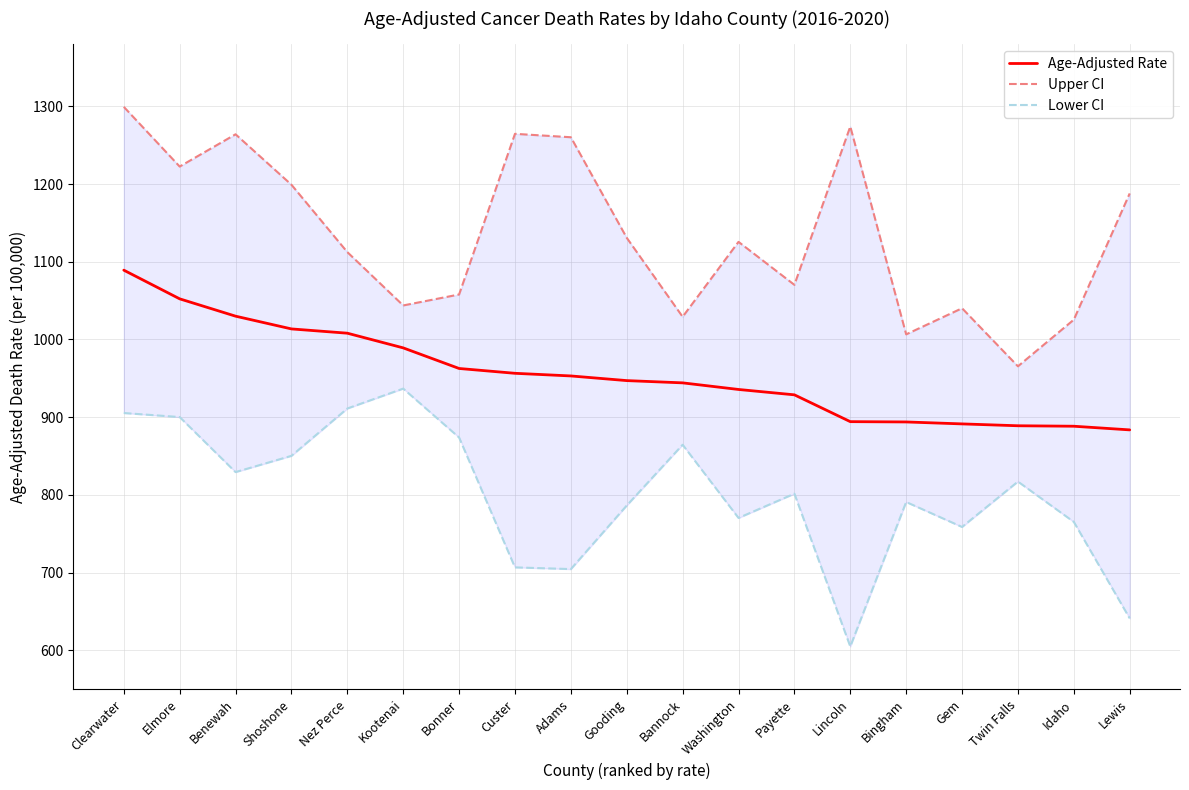

How many interior local valleys does the Lower CI series have?

5